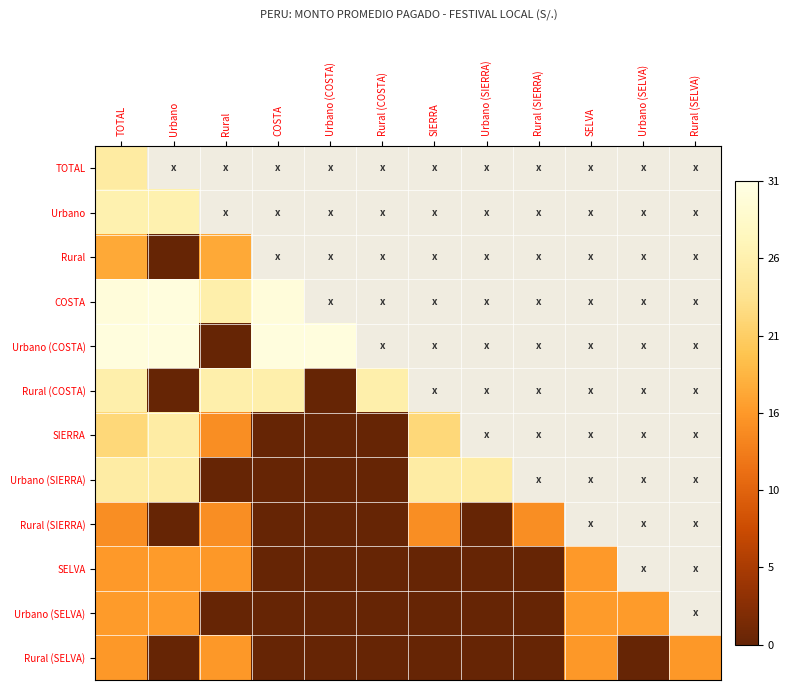

At which category is the sum across all series the highest?

TOTAL